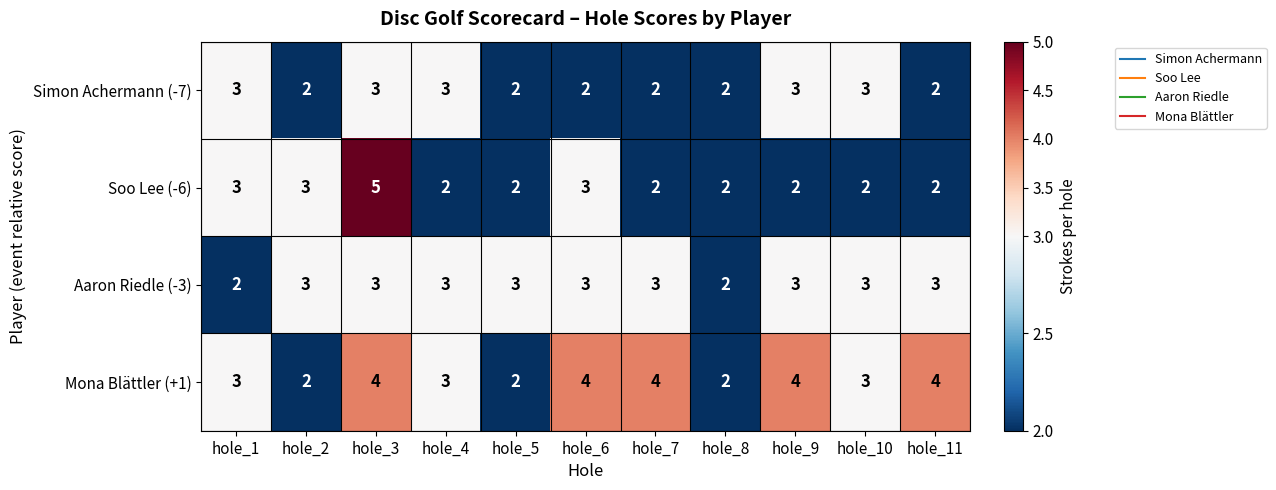

The value of Mona Blättler (+1) at hole_9 is 6. True or false?

False